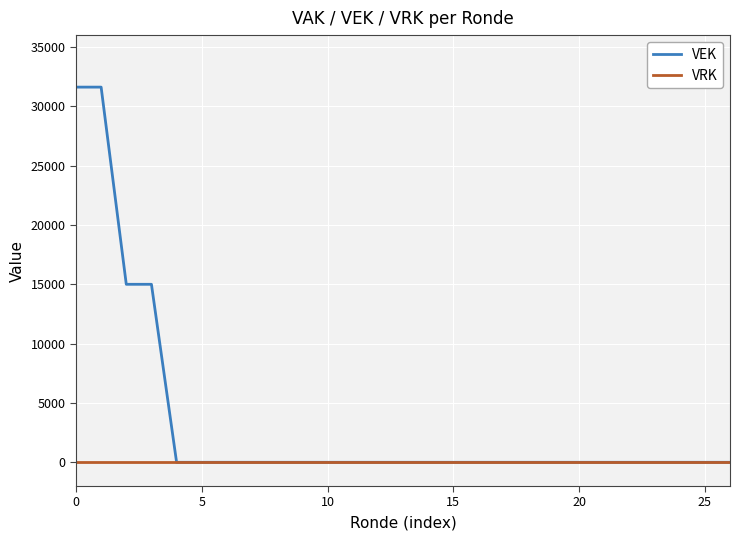

Rank the series by their average value, from lowest to highest.

VRK, VEK